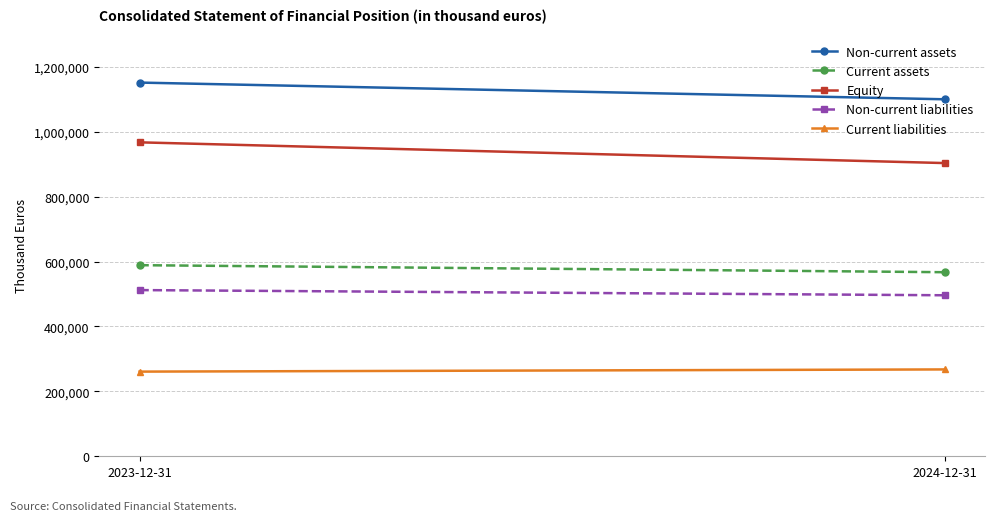

Which has a higher value, 2023-12-31 or 2024-12-31?

2023-12-31